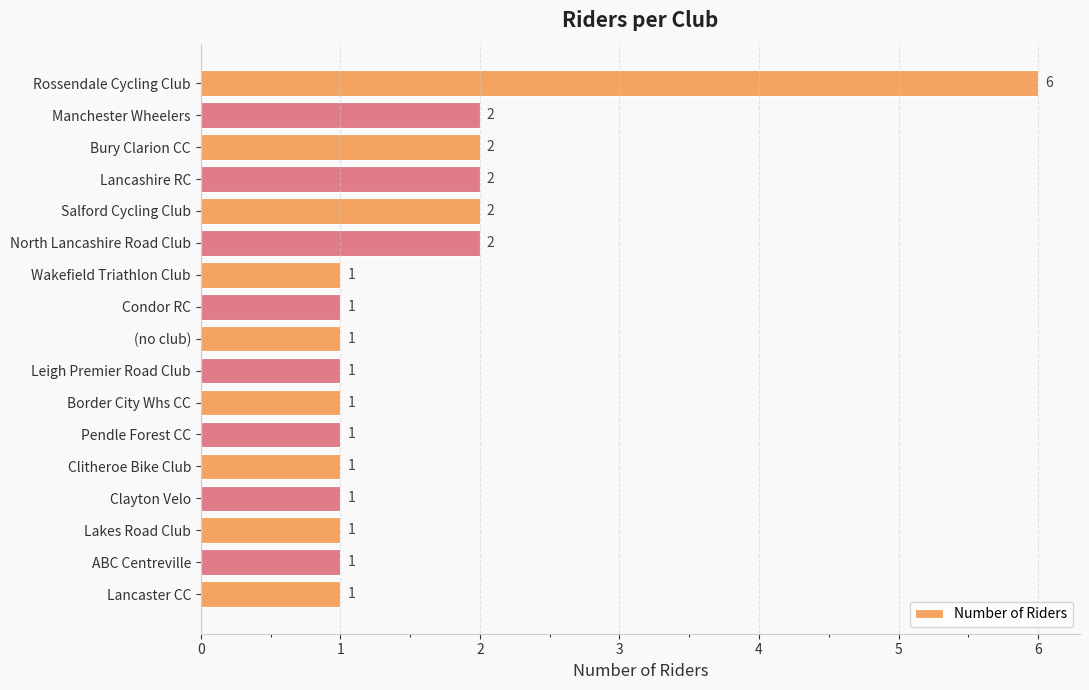

How many values exceed 1?

6